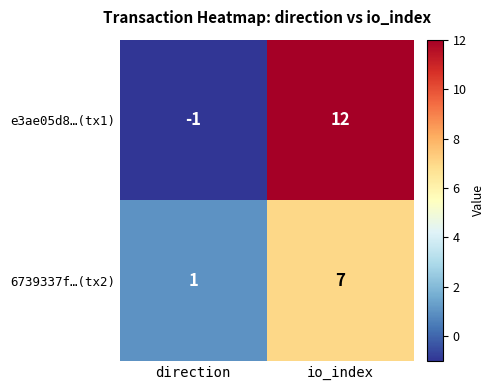

True or false: e3ae05d8…(tx1) has a value of 22 at io_index.

False